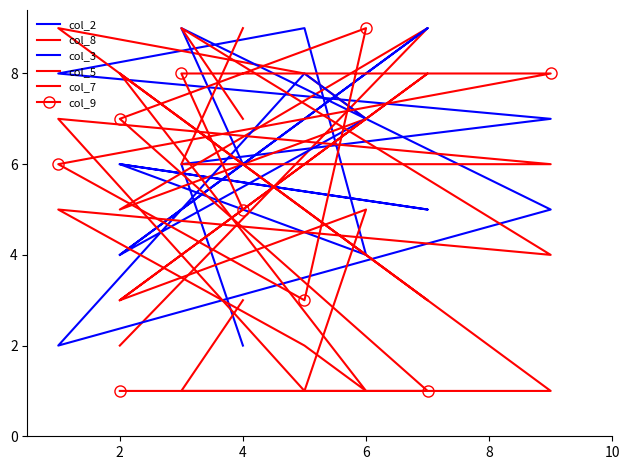

Between 6 and 10, which is larger?

10